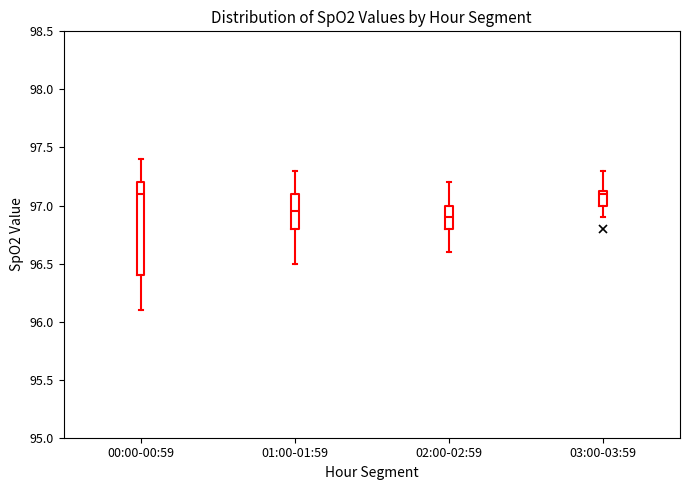

Where is the lower edge of the box for 02:00-02:59 on the y-axis? The values are not printed on the chart, so give them approximately, as read against the axis.

96.80